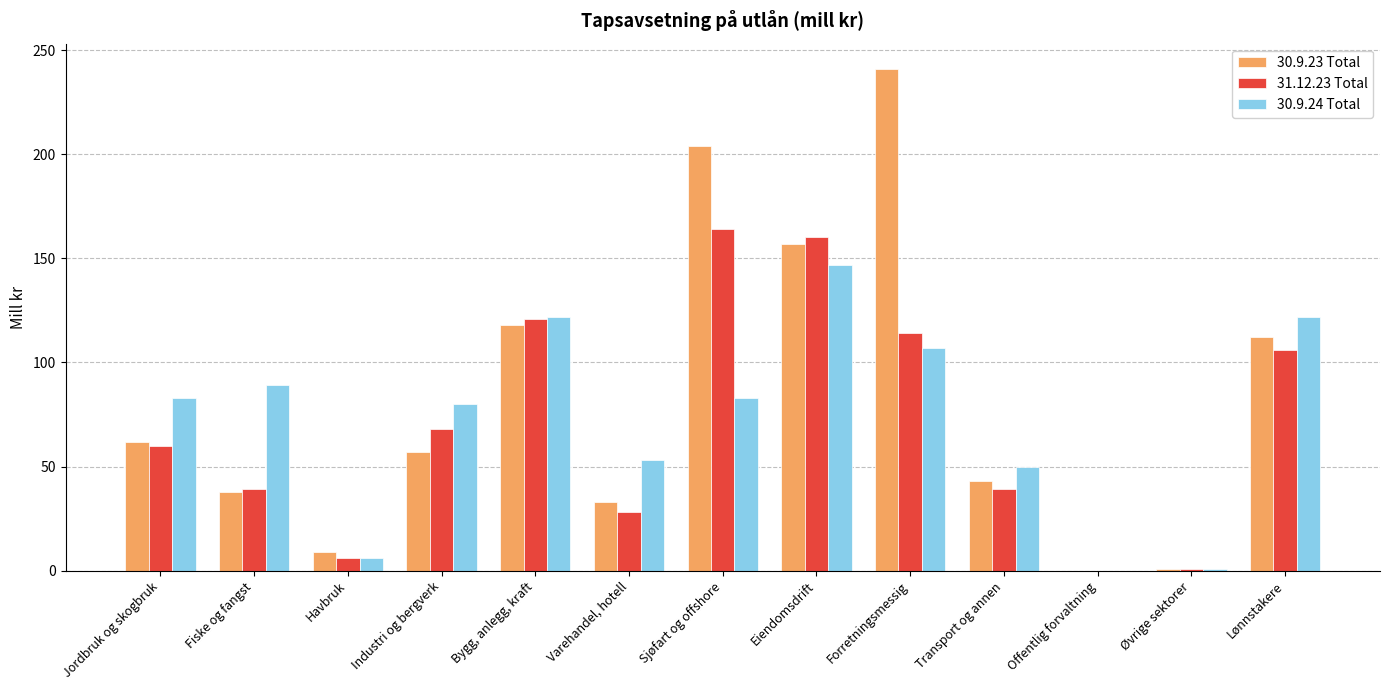

What is the difference between the 30.9.24 Total values at Eiendomsdrift and Øvrige sektorer?

146